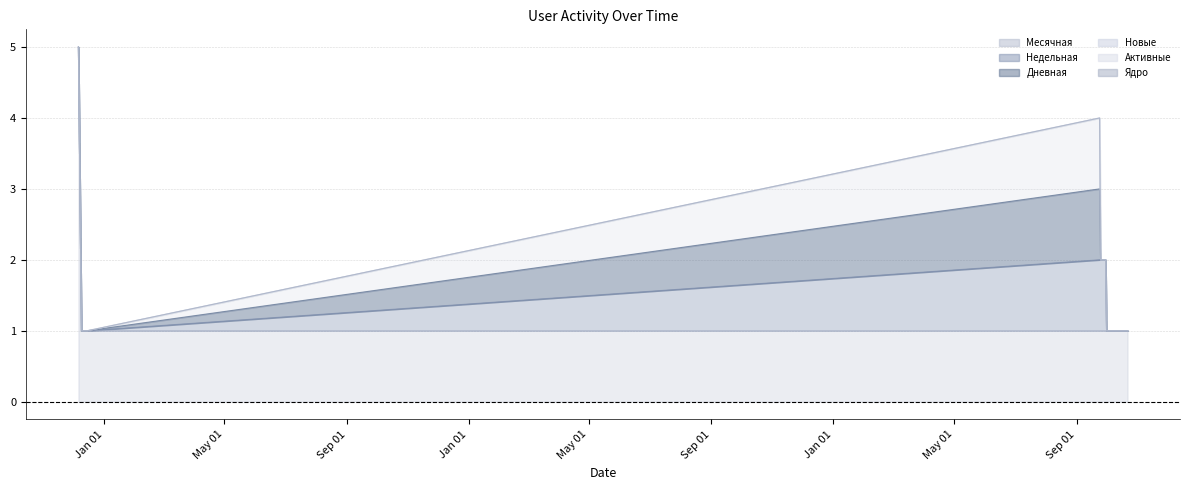

Rank the series by their maximum value, from lowest to highest.

Активные, Ядро, Недельная, Дневная, Новые, Месячная